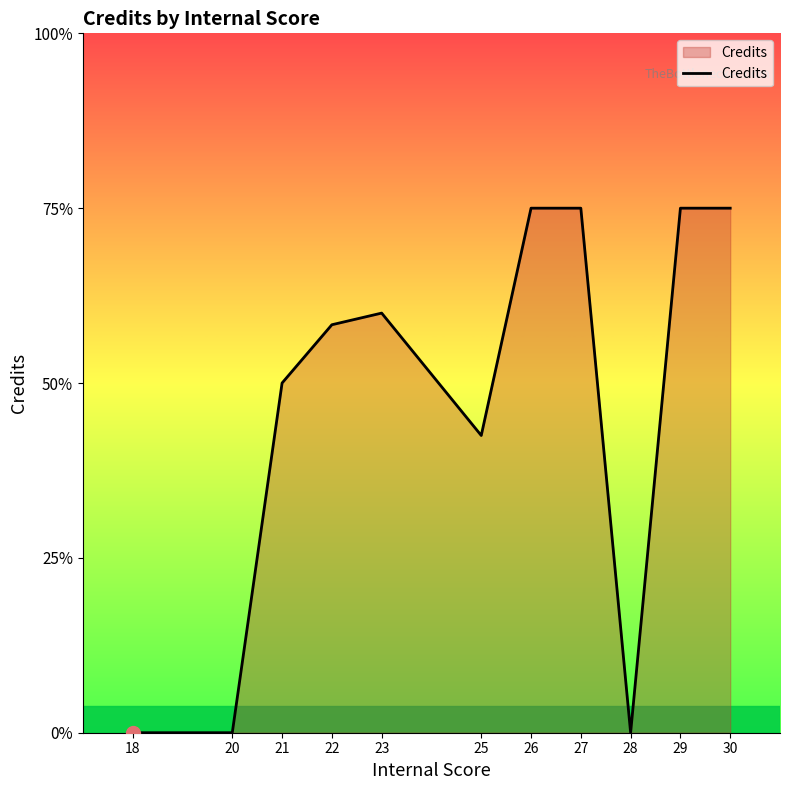

List the labels in order of value, largest first.

26, 27, 29, 30, 23, 22, 21, 25, 18, 20, 28